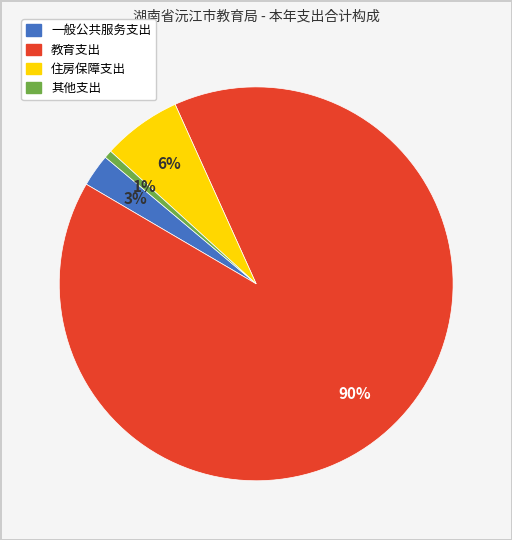

To the nearest percent, what portion does 一般公共服务支出 represent?

3%